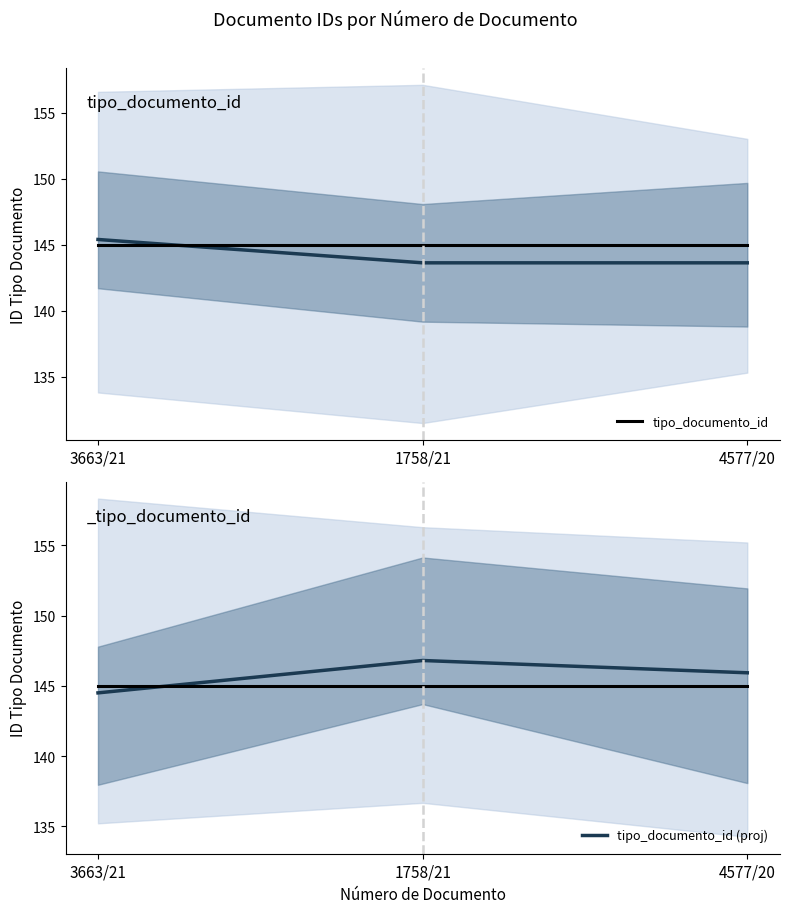

Between 1758/21 and 4577/20, which series saw the biggest shift?

tipo_documento_id (proj)